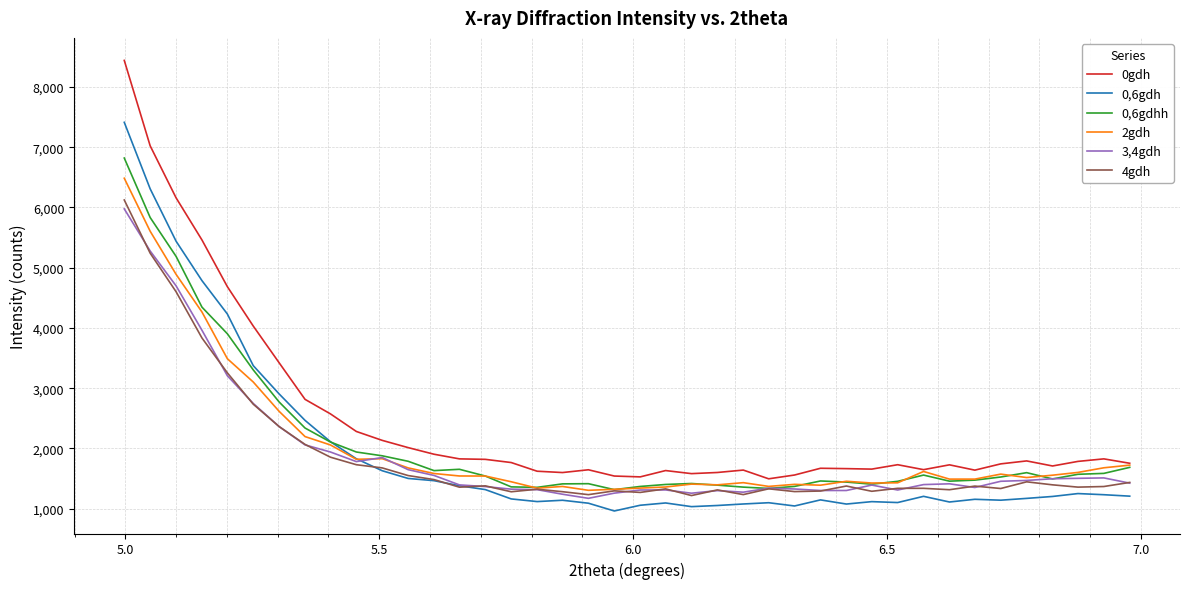

At how many categories does at least one series exceed 7988?

1